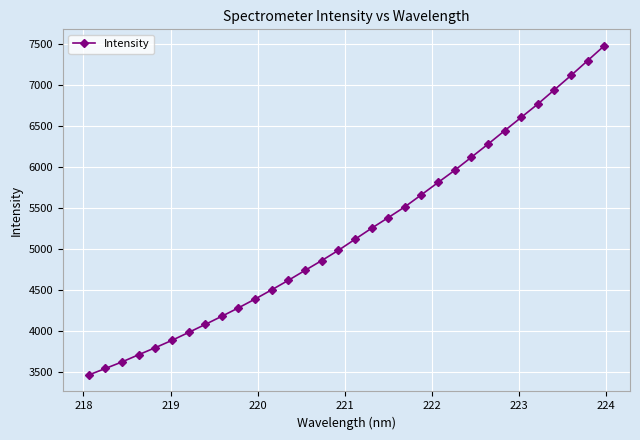

What is the smallest value displayed?

3469.5